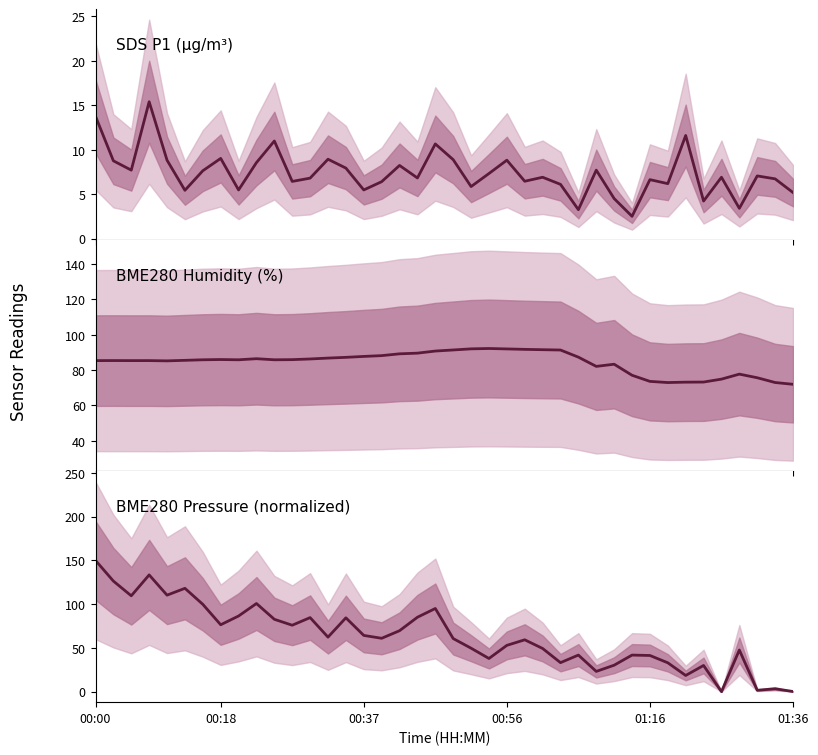

Rank the series by their average value, from highest to lowest.

BME280 Humidity (%), BME280 Pressure (normalized), SDS P1 (µg/m³)